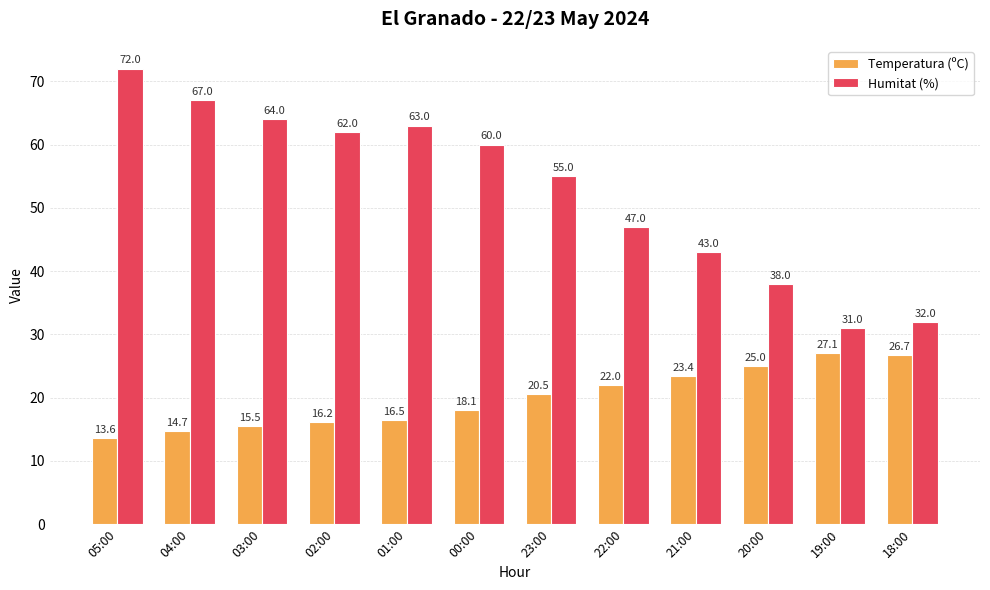

How many groups of bars are there?

12